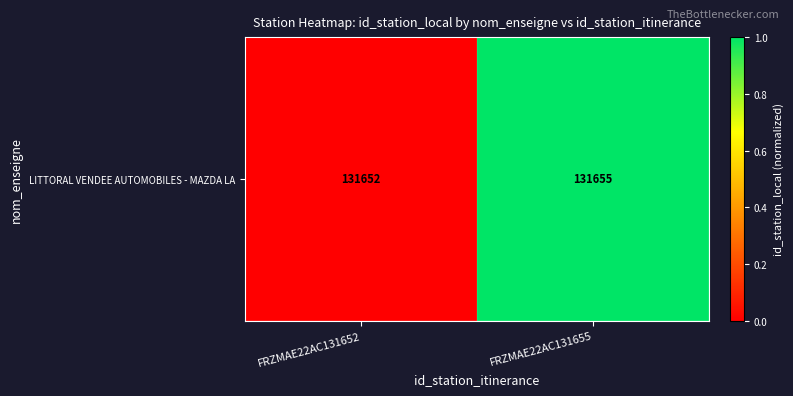

Is it true that the value at FRZMAE22AC131655 is 1.0?

True